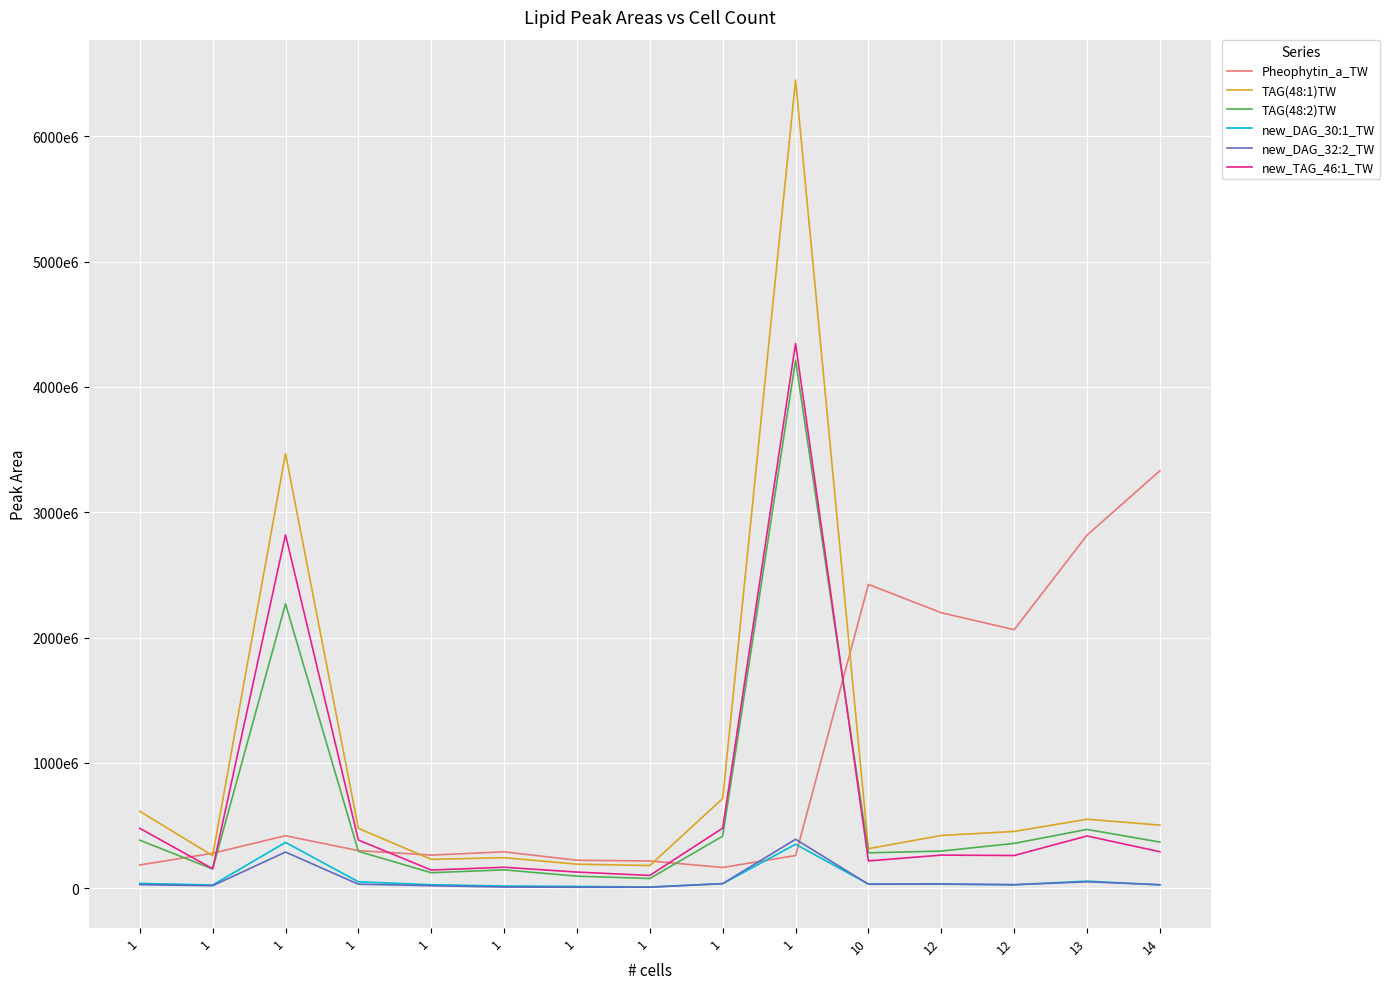

List the series in order of their peak value, highest first.

TAG(48:1)TW, new_TAG_46:1_TW, TAG(48:2)TW, Pheophytin_a_TW, new_DAG_32:2_TW, new_DAG_30:1_TW